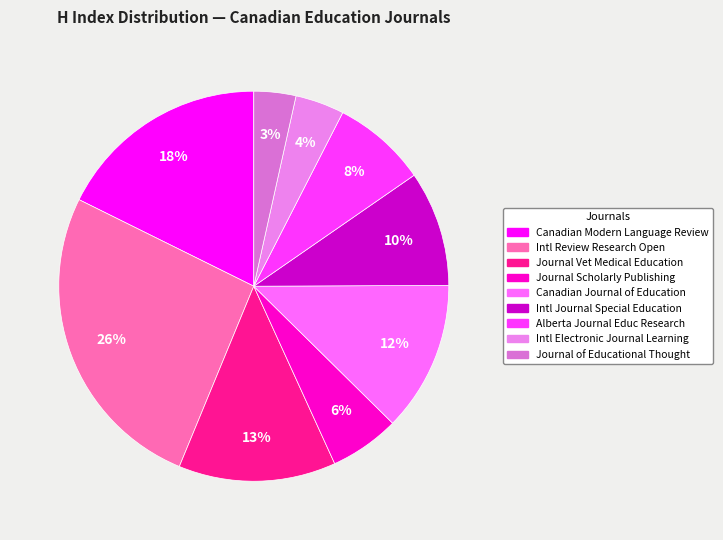

Count the number of slices in the pie.

9